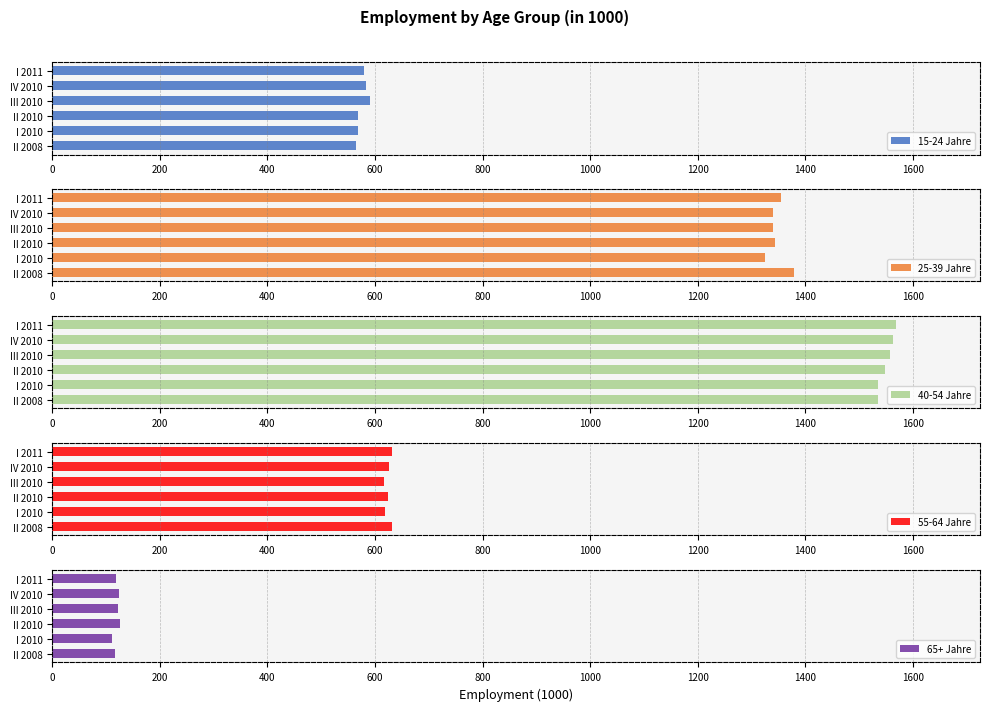

Is it true that 25-39 Jahre equals 465.7 at II 2008?

False